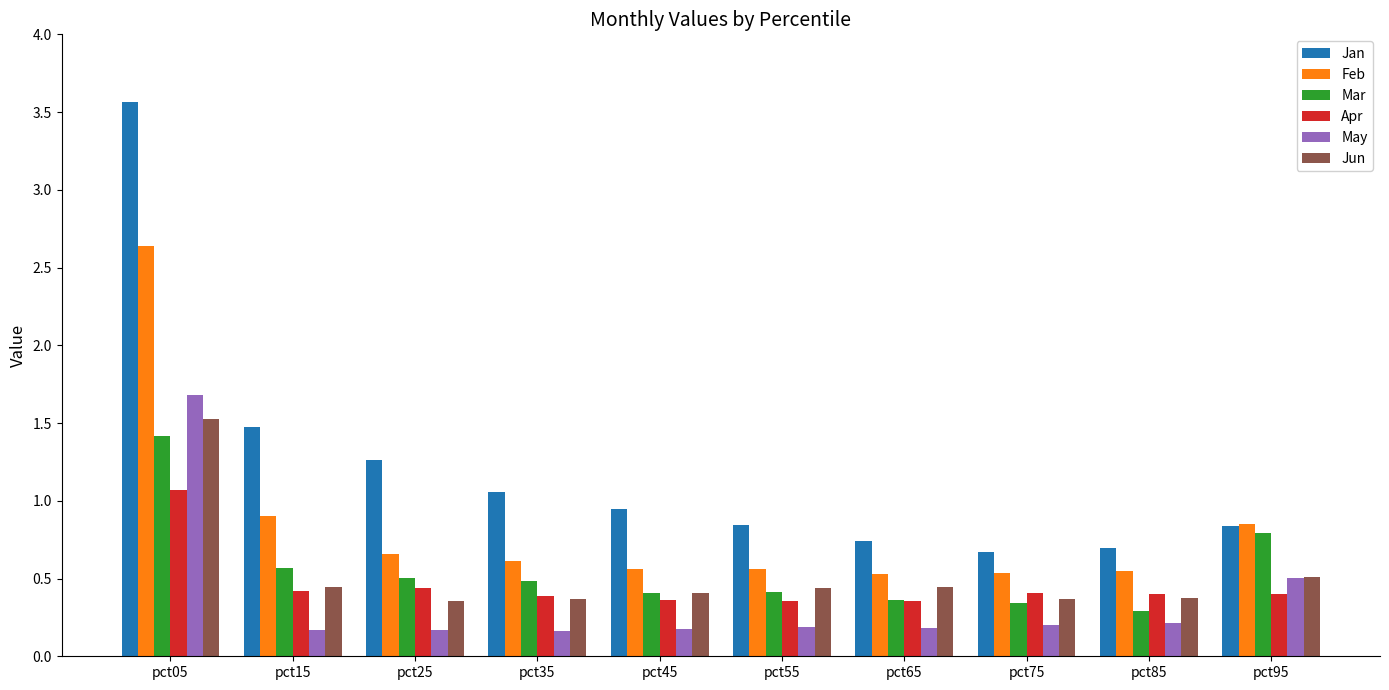

What is the average value of the Jan series?

1.2